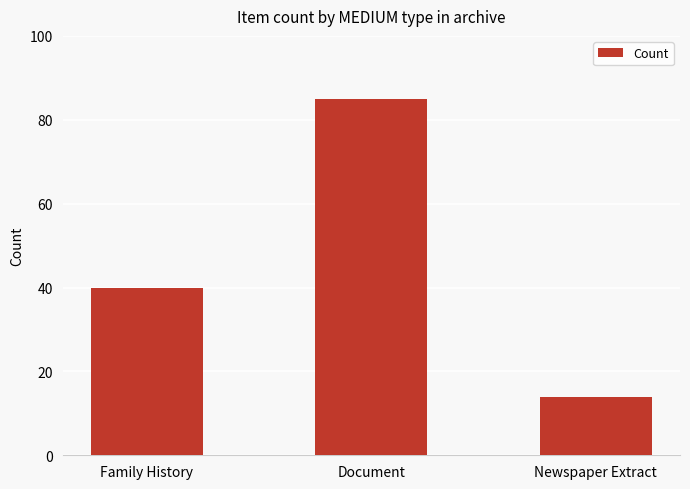

Count the number of data series in this chart.

1